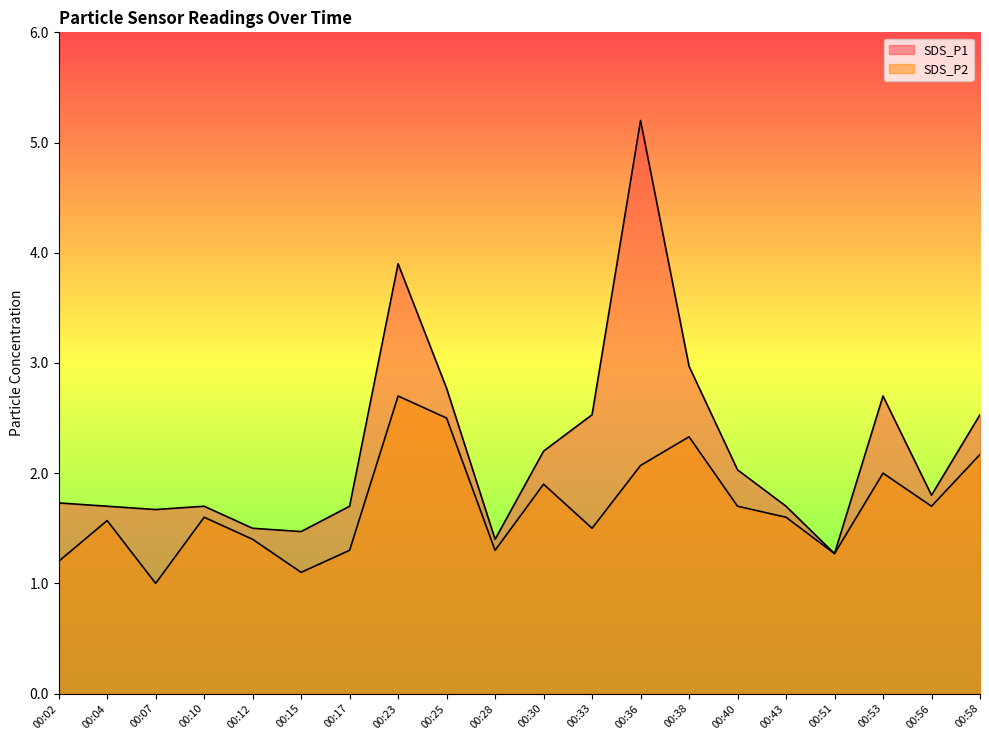

What is the difference between the maximum and minimum values in the SDS_P1 series?

3.9